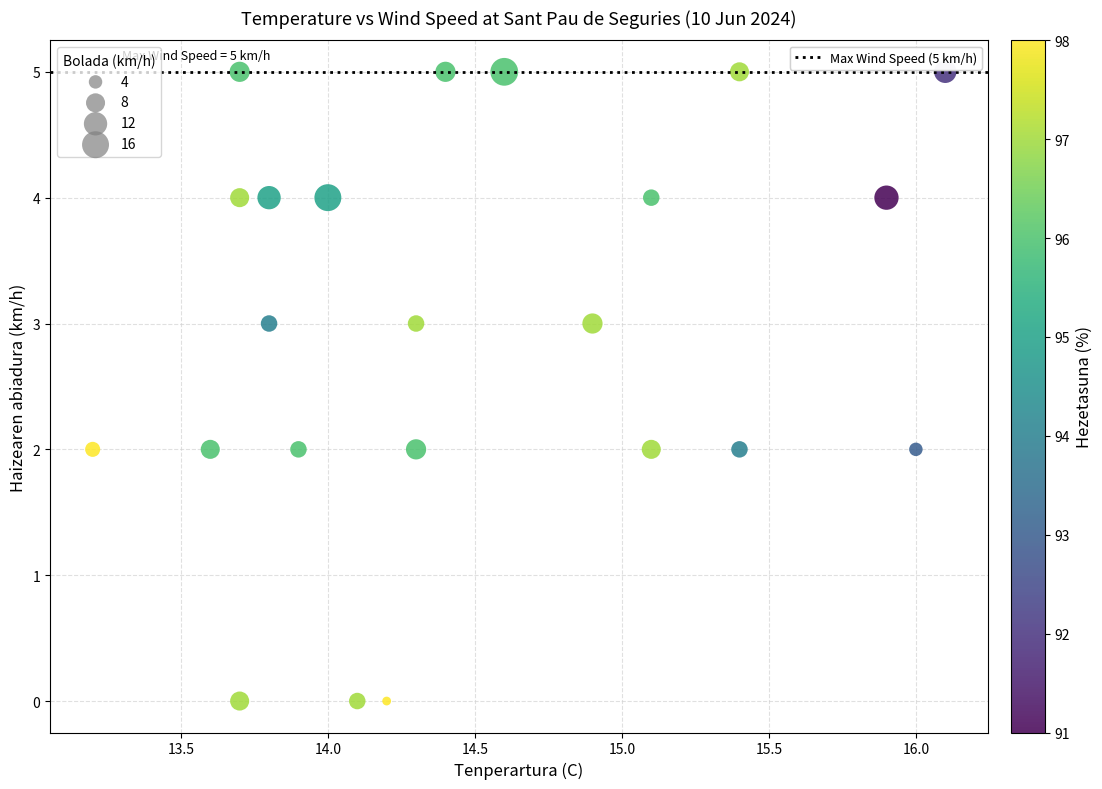

What is the range of Y values (max minus min)?

5